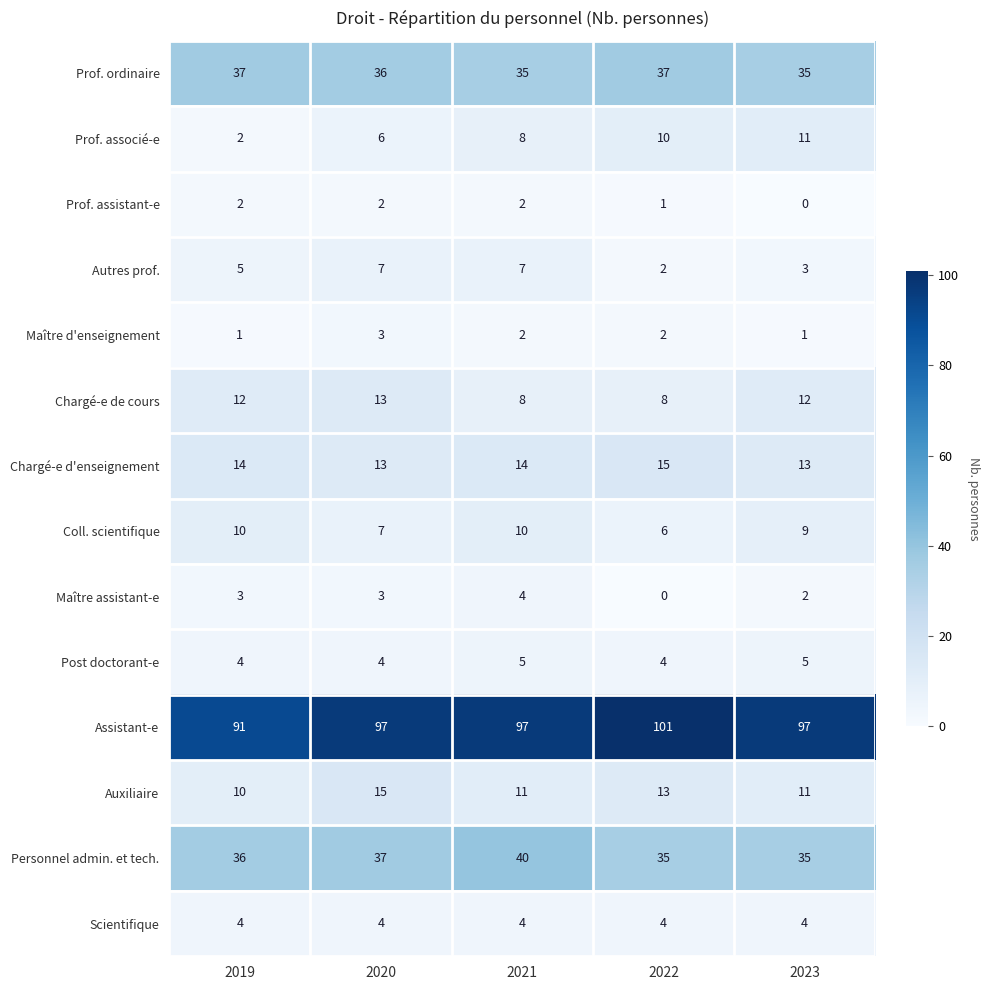

Count the number of data series in this chart.

14